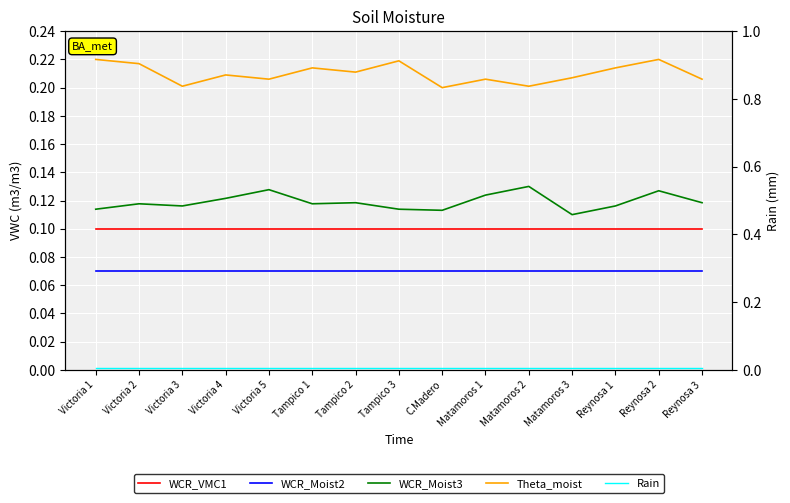

Reading left to right, what are all the values shown in this chart?

WCR_VMC1: Victoria 1=0.1	Victoria 2=0.1	Victoria 3=0.1	Victoria 4=0.1	Victoria 5=0.1	Tampico 1=0.1	Tampico 2=0.1	Tampico 3=0.1	C.Madero=0.1	Matamoros 1=0.1	Matamoros 2=0.1	Matamoros 3=0.1	Reynosa 1=0.1	Reynosa 2=0.1	Reynosa 3=0.1
WCR_Moist2: Victoria 1=0.1	Victoria 2=0.1	Victoria 3=0.1	Victoria 4=0.1	Victoria 5=0.1	Tampico 1=0.1	Tampico 2=0.1	Tampico 3=0.1	C.Madero=0.1	Matamoros 1=0.1	Matamoros 2=0.1	Matamoros 3=0.1	Reynosa 1=0.1	Reynosa 2=0.1	Reynosa 3=0.1
WCR_Moist3: Victoria 1=0.1	Victoria 2=0.1	Victoria 3=0.1	Victoria 4=0.1	Victoria 5=0.1	Tampico 1=0.1	Tampico 2=0.1	Tampico 3=0.1	C.Madero=0.1	Matamoros 1=0.1	Matamoros 2=0.1	Matamoros 3=0.1	Reynosa 1=0.1	Reynosa 2=0.1	Reynosa 3=0.1
Theta_moist: Victoria 1=0.2	Victoria 2=0.2	Victoria 3=0.2	Victoria 4=0.2	Victoria 5=0.2	Tampico 1=0.2	Tampico 2=0.2	Tampico 3=0.2	C.Madero=0.2	Matamoros 1=0.2	Matamoros 2=0.2	Matamoros 3=0.2	Reynosa 1=0.2	Reynosa 2=0.2	Reynosa 3=0.2
Rain: Victoria 1=0.0	Victoria 2=0.0	Victoria 3=0.0	Victoria 4=0.0	Victoria 5=0.0	Tampico 1=0.0	Tampico 2=0.0	Tampico 3=0.0	C.Madero=0.0	Matamoros 1=0.0	Matamoros 2=0.0	Matamoros 3=0.0	Reynosa 1=0.0	Reynosa 2=0.0	Reynosa 3=0.0